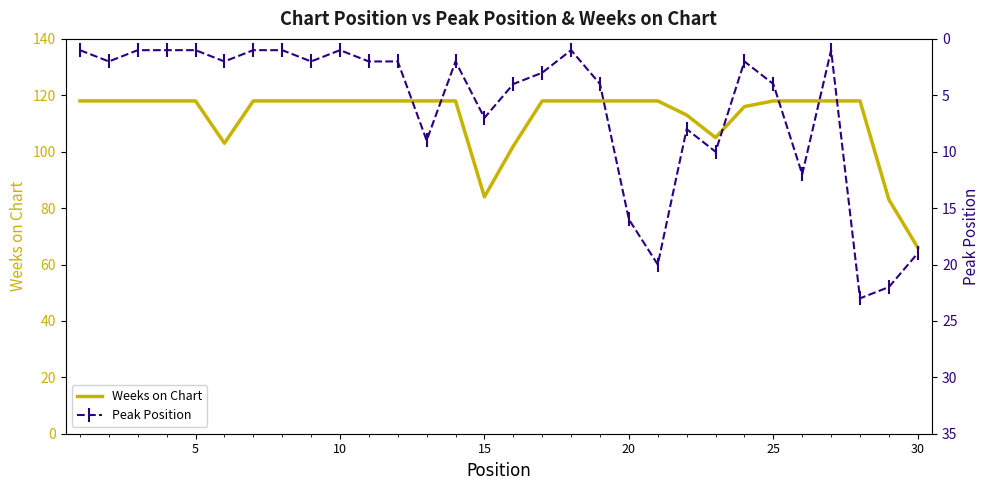

How many data points in Peak Position are less than 2?

9